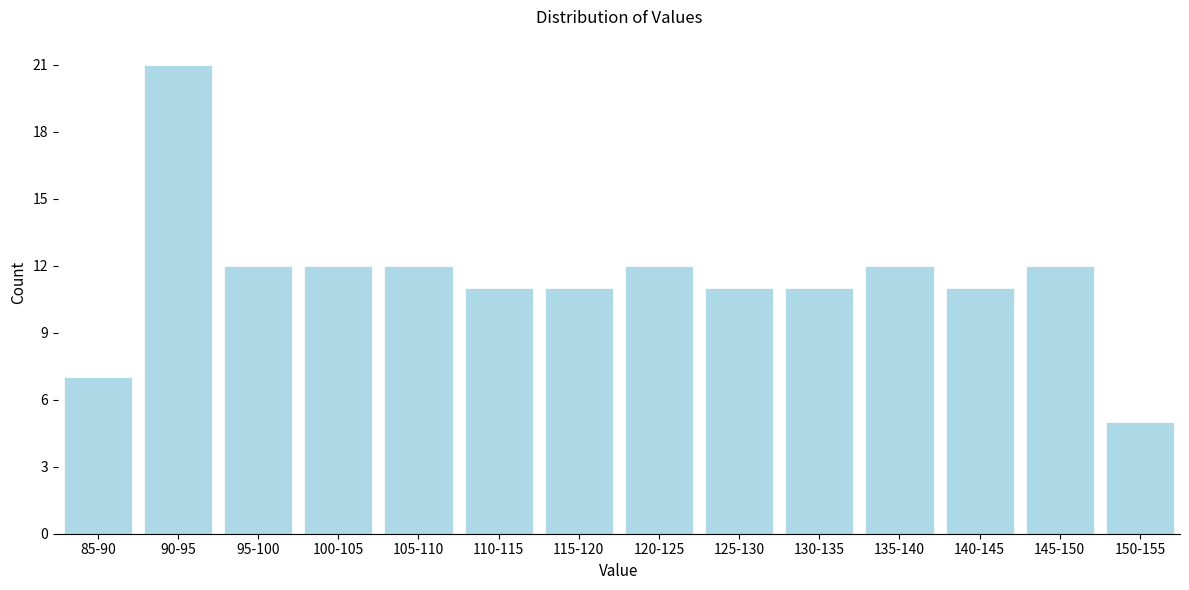

Reading left to right, extract all data points from this chart.

85-90=7	90-95=21	95-100=12	100-105=12	105-110=12	110-115=11	115-120=11	120-125=12	125-130=11	130-135=11	135-140=12	140-145=11	145-150=12	150-155=5